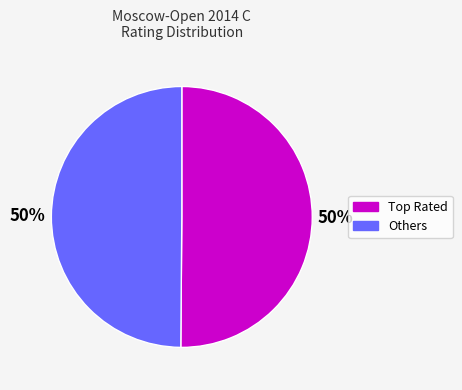

To the nearest percent, what percentage of the pie is Others?

50%